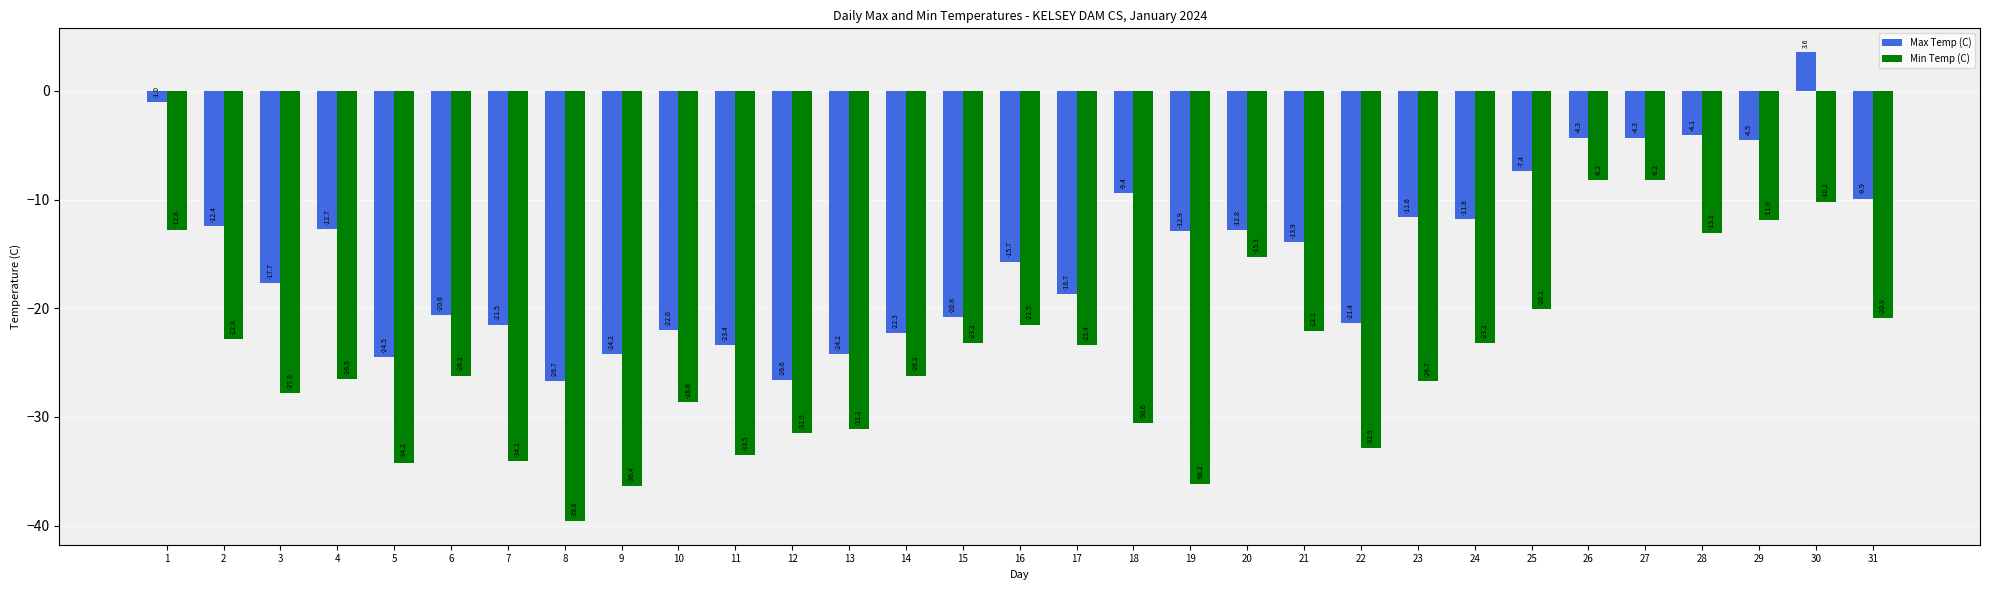

Which category has the lowest value in the Min Temp (C) series?

8